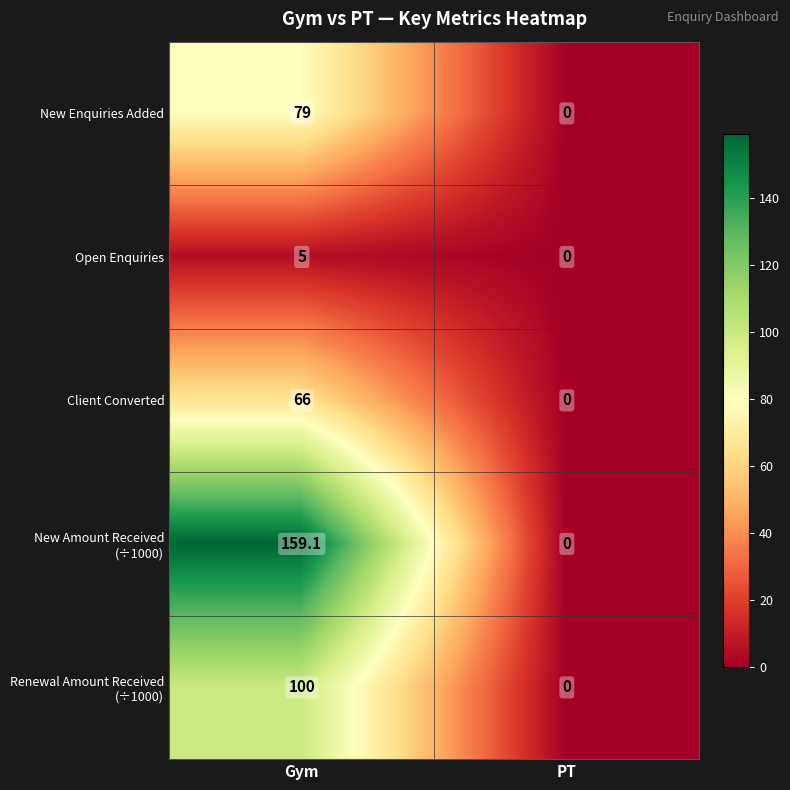

At which category is the sum across all series the highest?

Gym